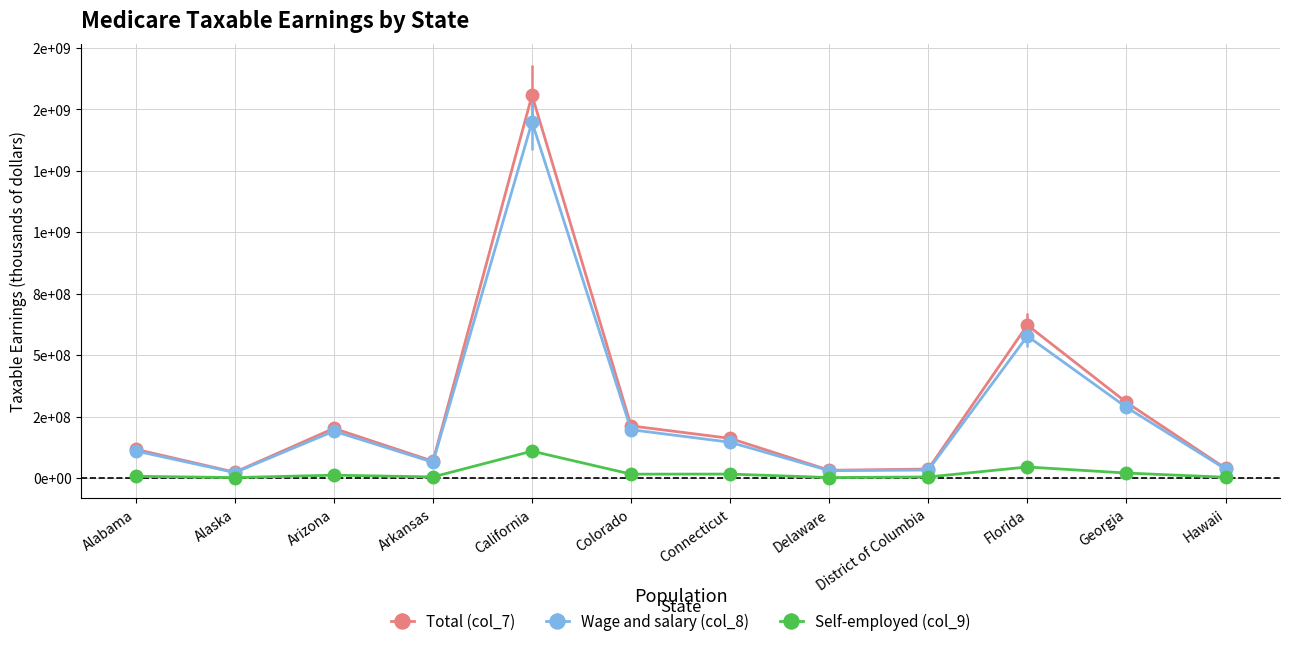

Does the chart have visible grid lines?

Yes